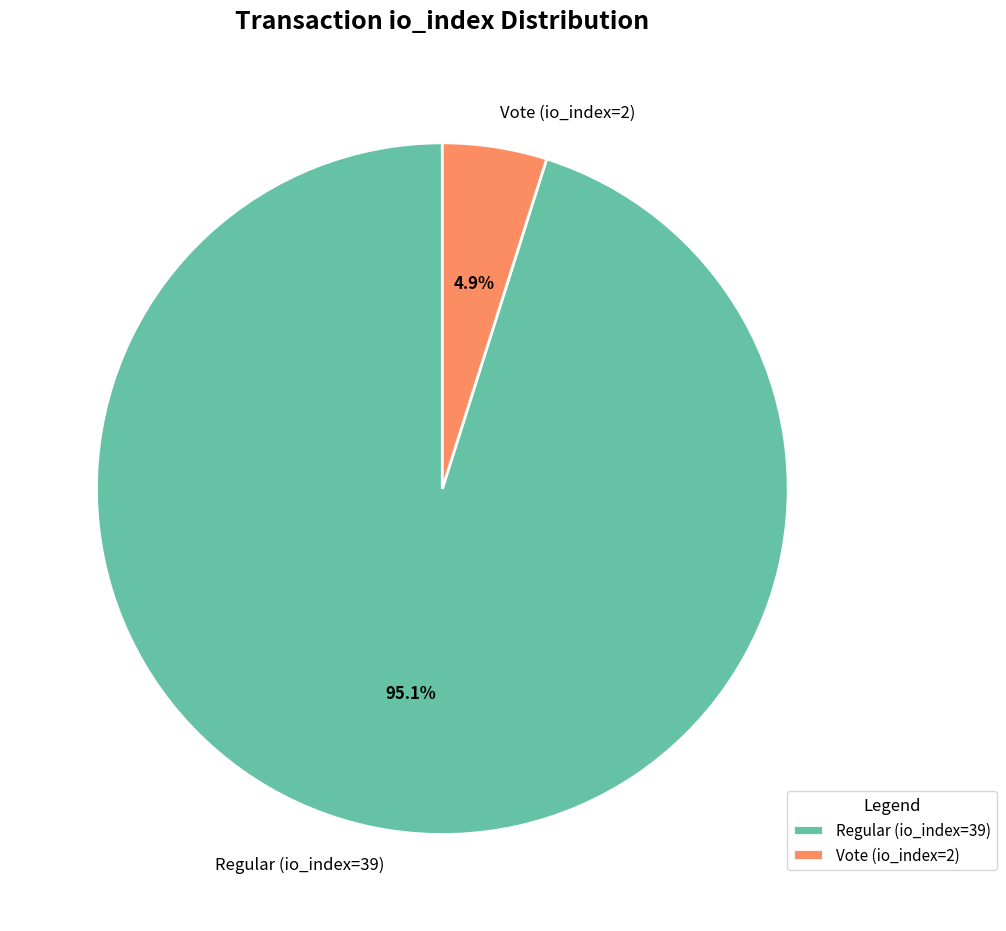

What percentage is the Vote (io_index=2) slice, to the nearest percent?

5%